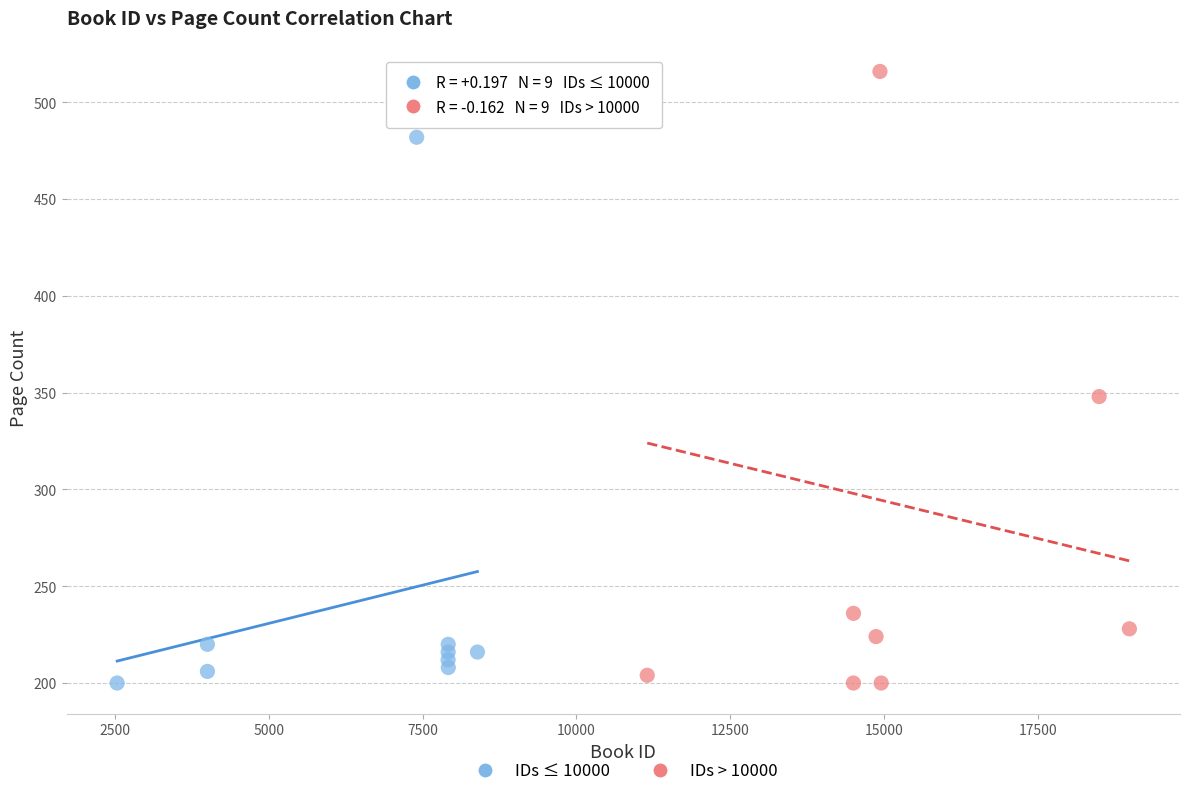

Which series reaches the maximum Y coordinate?

IDs > 10000